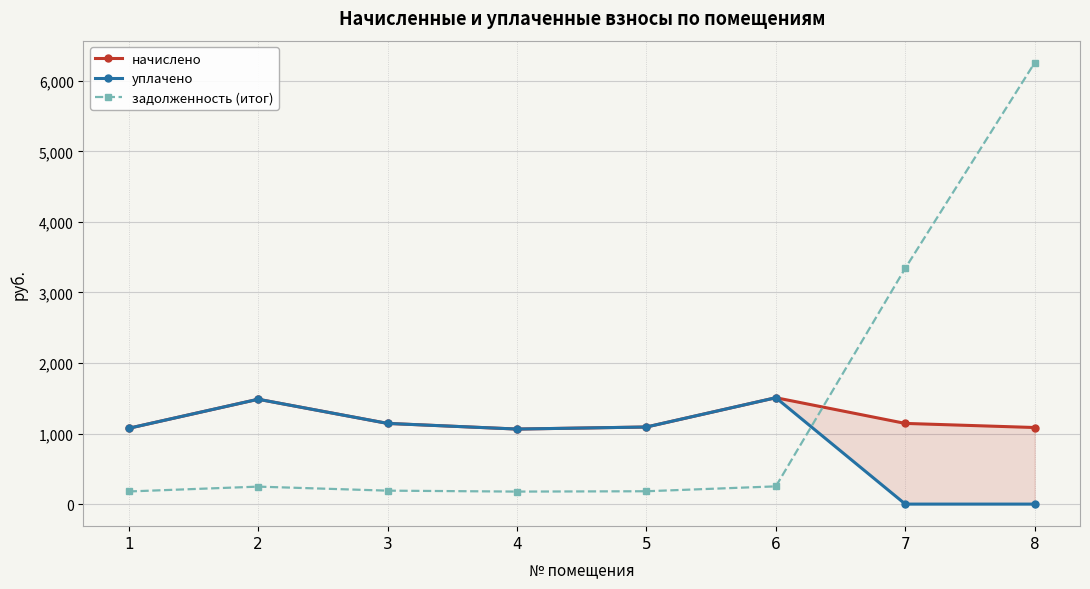

Reading left to right, extract all data points from this chart.

начислено: 1=1074.4	2=1486.0	3=1143.6	4=1063.4	5=1092.6	6=1507.8	7=1143.6	8=1085.3
уплачено: 1=1074.4	2=1486.0	3=1143.6	4=1063.4	5=1092.6	6=1507.8	7=0.0	8=0.0
задолженность (итог): 1=179.1	2=247.7	3=190.6	4=177.2	5=182.1	6=251.3	7=3342.9	8=6255.4